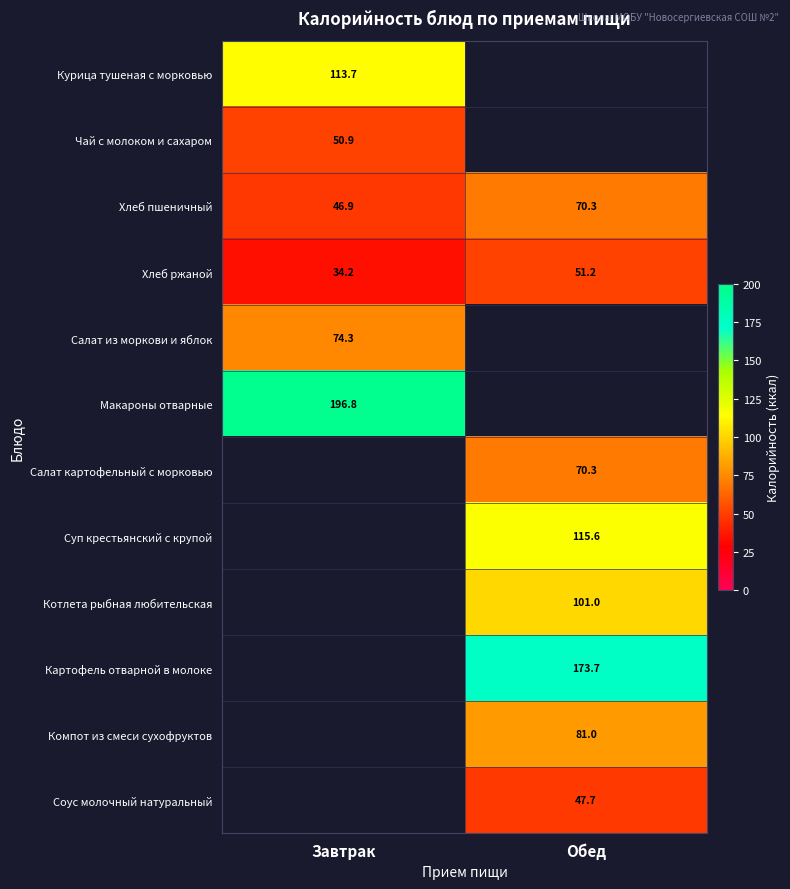

Is it true that Котлета рыбная любительская equals 170.7 at Обед?

False